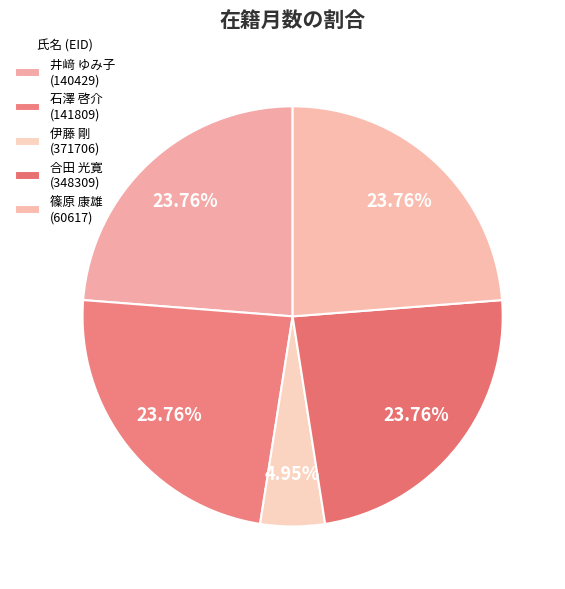

Is there a majority slice in this chart?

No